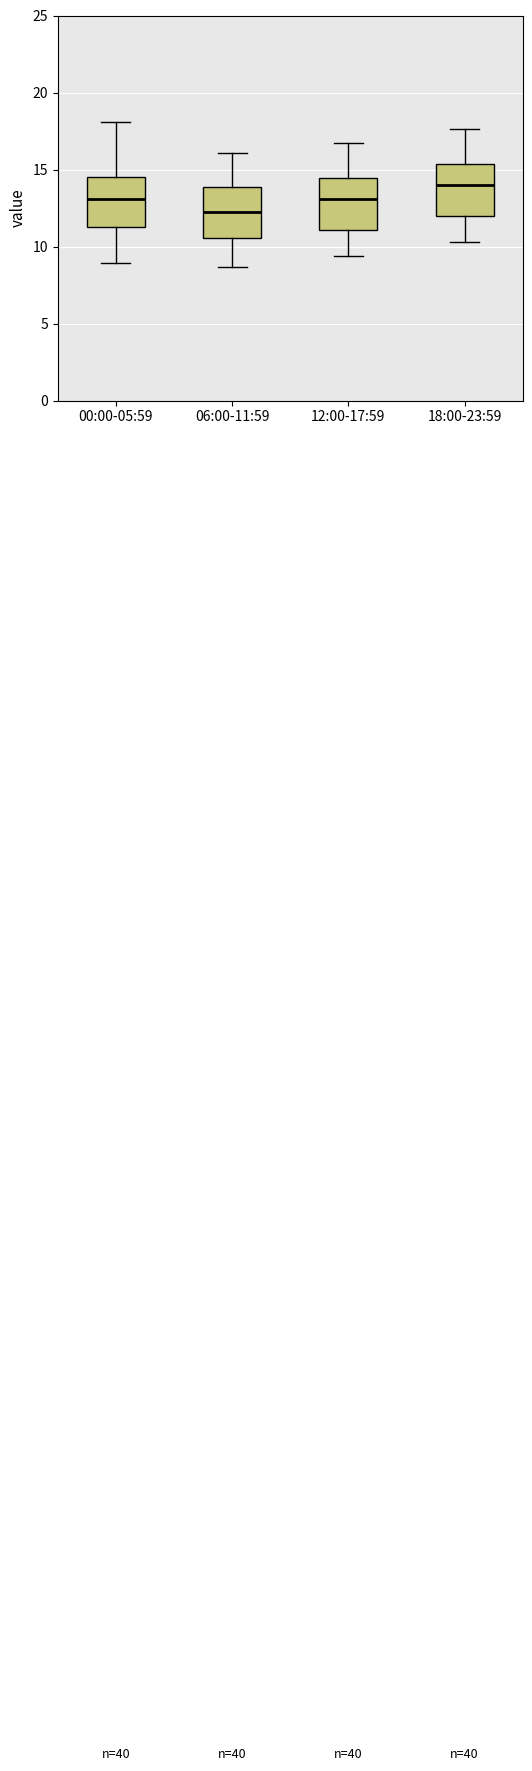

Reading left to right, transcribe this box plot: for each box, give where its median line is, the range the box spans, and where its two whiskers end, as read against the y-axis. The values are not printed on the chart, so give them approximately, as read against the axis.

00:00-05:59: median 13.0, box 11.0 to 14.5, whiskers 9.0 to 18.0
06:00-11:59: median 12.5, box 10.5 to 14.0, whiskers 8.5 to 16.0
12:00-17:59: median 13.0, box 11.0 to 14.5, whiskers 9.5 to 16.5
18:00-23:59: median 14.0, box 12.0 to 15.5, whiskers 10.5 to 17.5